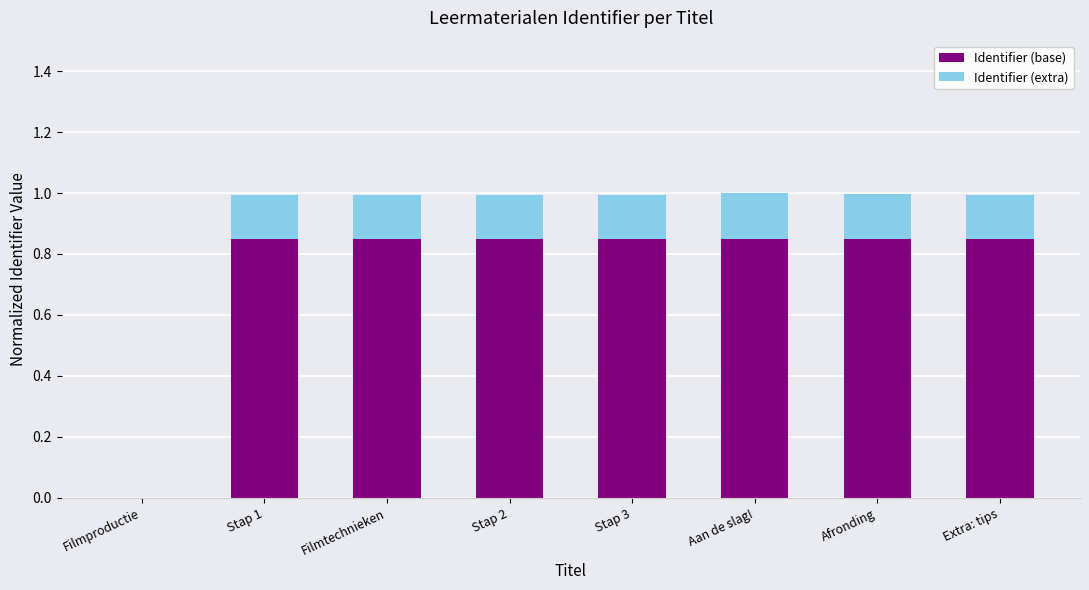

What is the sum of the Identifier (base) values at Stap 1 and Aan de slag!?

1.7